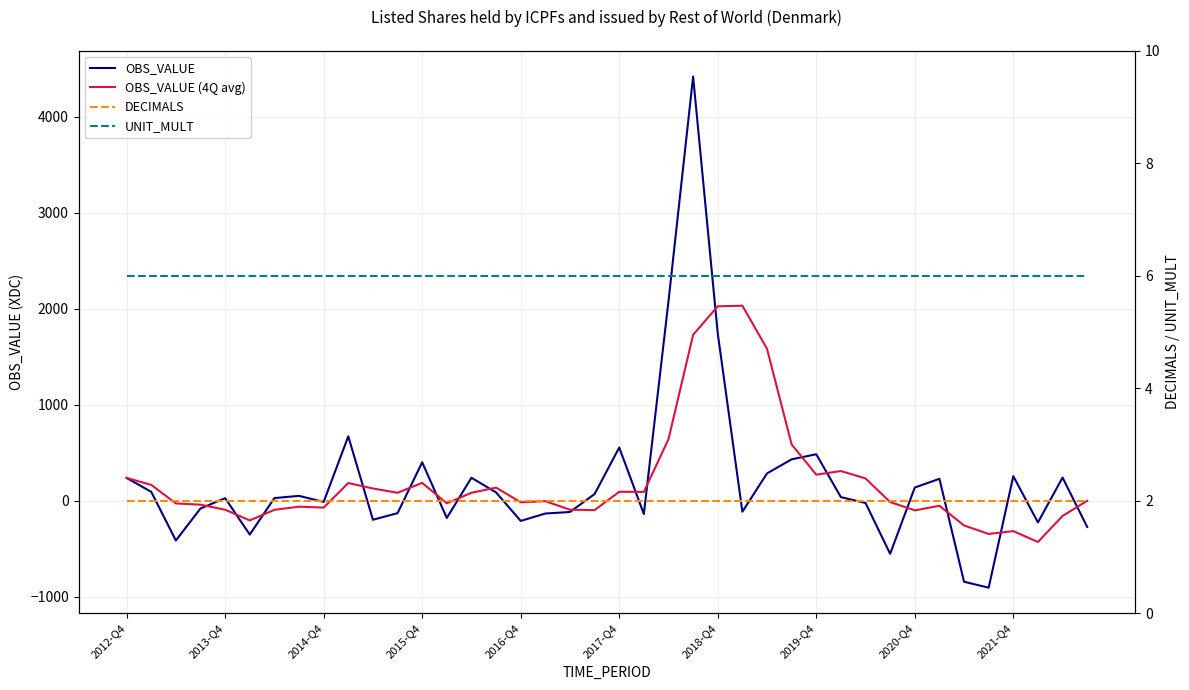

Rank the categories by OBS_VALUE value from highest to lowest.

23, 22, 24, 2021-Q4, 20, 28, 27, 12, 26, 36, 38, 14, 2012-Q4, 33, 32, 2013-Q4, 15, 19, 2019-Q4, 29, 2018-Q4, 2016-Q4, 2020-Q4, 30, 2015-Q4, 25, 18, 11, 17, 21, 13, 10, 16, 37, 39, 2017-Q4, 2014-Q4, 31, 34, 35